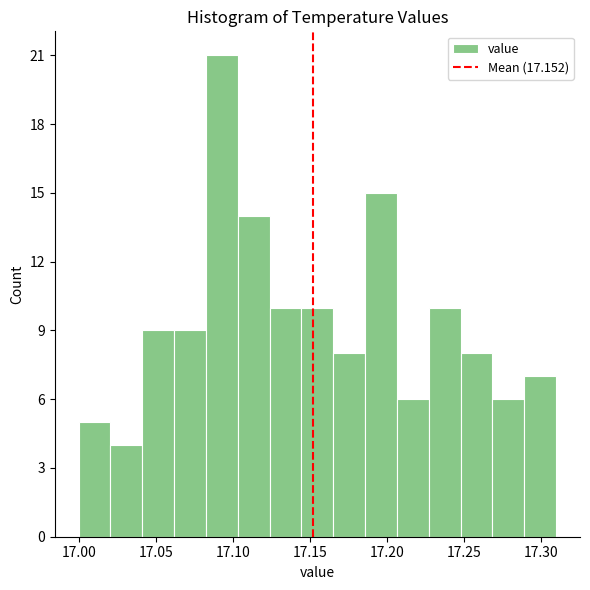

Over which range of the x-axis is the bar tallest?

17.085 to 17.105